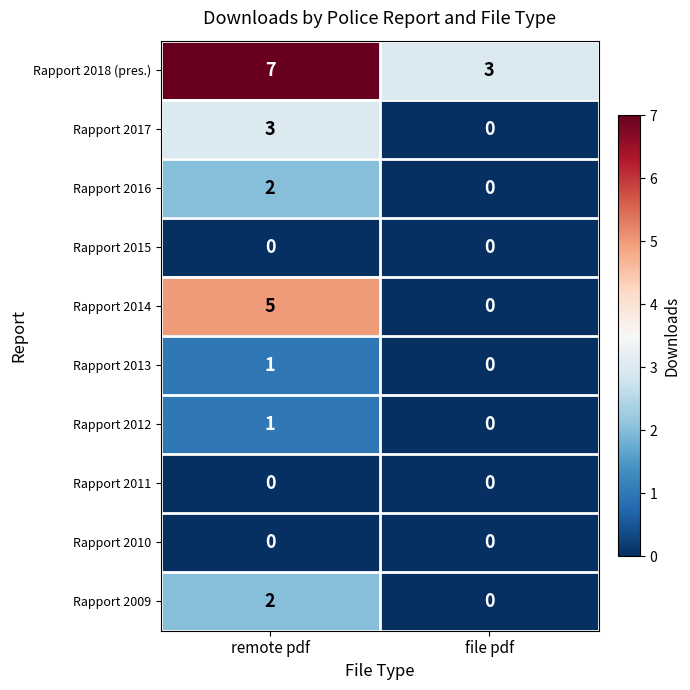

Which series has the largest total across all categories?

Rapport 2018 (pres.)